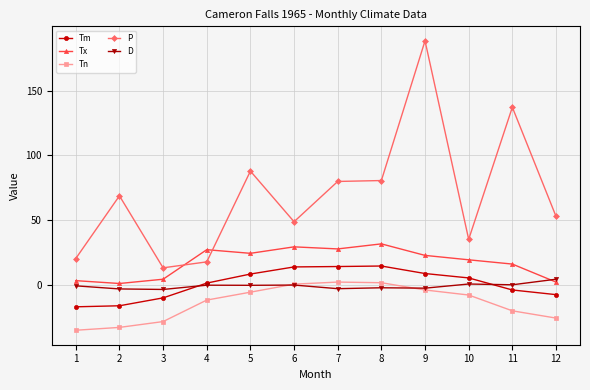

The value of P at 11 is 137.2. True or false?

True